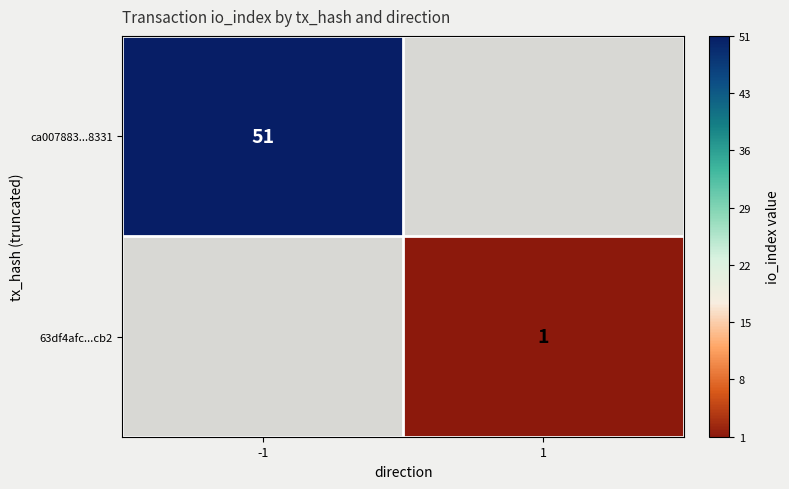

How many data points does each series have?

2